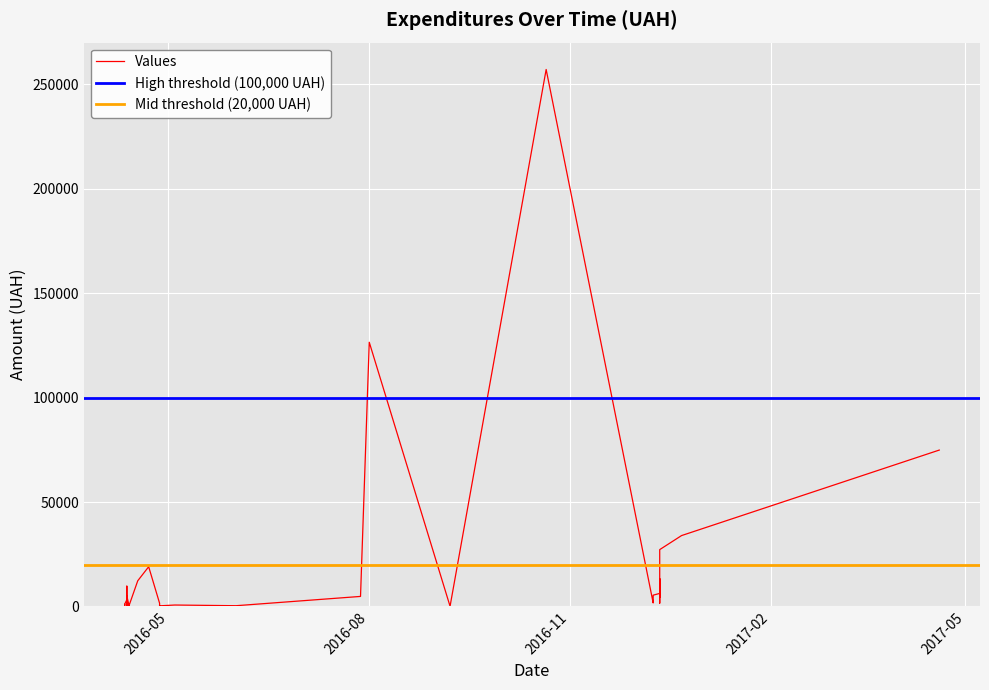

Count the number of categories in the chart.

40